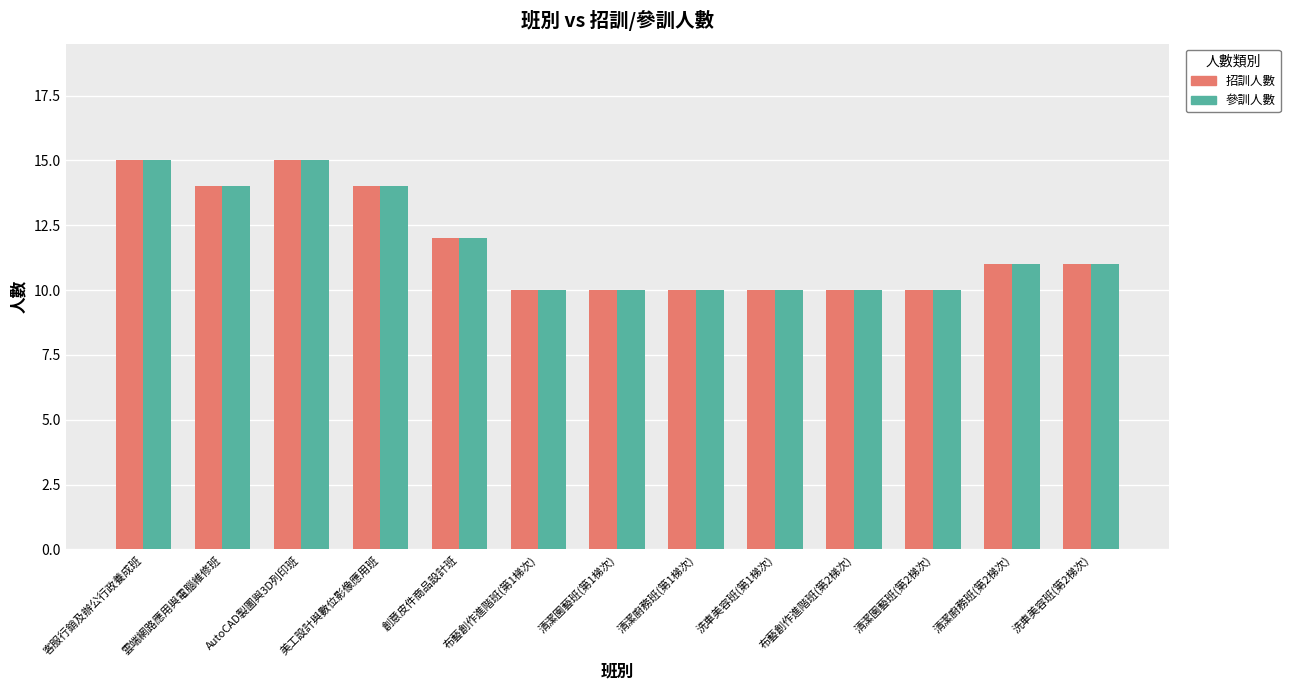

Reading left to right, extract all data points from this chart.

招訓人數: 客服行銷及辦公行政養成班=15	雲端網路應用與電腦維修班=14	AutoCAD製圖與3D列印班=15	美工設計與數位影像應用班=14	創意皮件商品設計班=12	布藝創作進階班(第1梯次)=10	清潔園藝班(第1梯次)=10	清潔廚務班(第1梯次)=10	洗車美容班(第1梯次)=10	布藝創作進階班(第2梯次)=10	清潔園藝班(第2梯次)=10	清潔廚務班(第2梯次)=11	洗車美容班(第2梯次)=11
參訓人數: 客服行銷及辦公行政養成班=15	雲端網路應用與電腦維修班=14	AutoCAD製圖與3D列印班=15	美工設計與數位影像應用班=14	創意皮件商品設計班=12	布藝創作進階班(第1梯次)=10	清潔園藝班(第1梯次)=10	清潔廚務班(第1梯次)=10	洗車美容班(第1梯次)=10	布藝創作進階班(第2梯次)=10	清潔園藝班(第2梯次)=10	清潔廚務班(第2梯次)=11	洗車美容班(第2梯次)=11